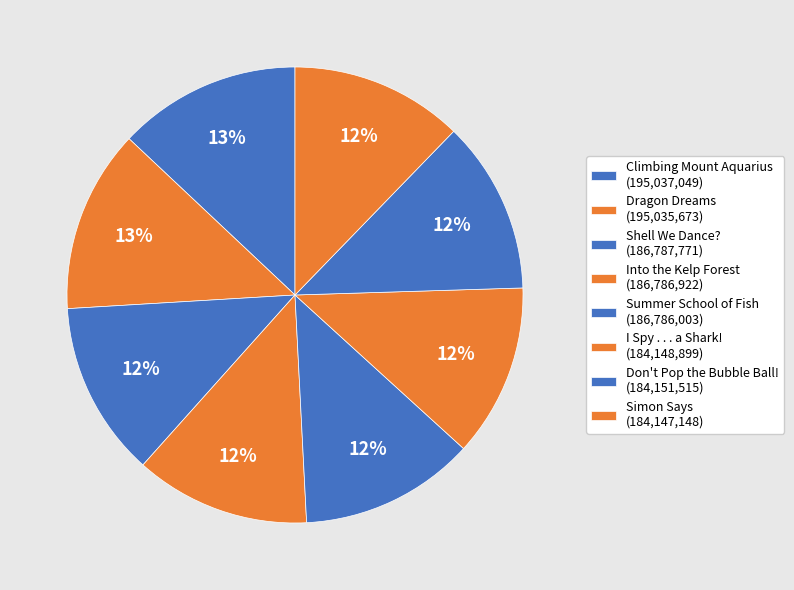

True or false: I Spy . . . a Shark! accounts for 4% of the total.

False